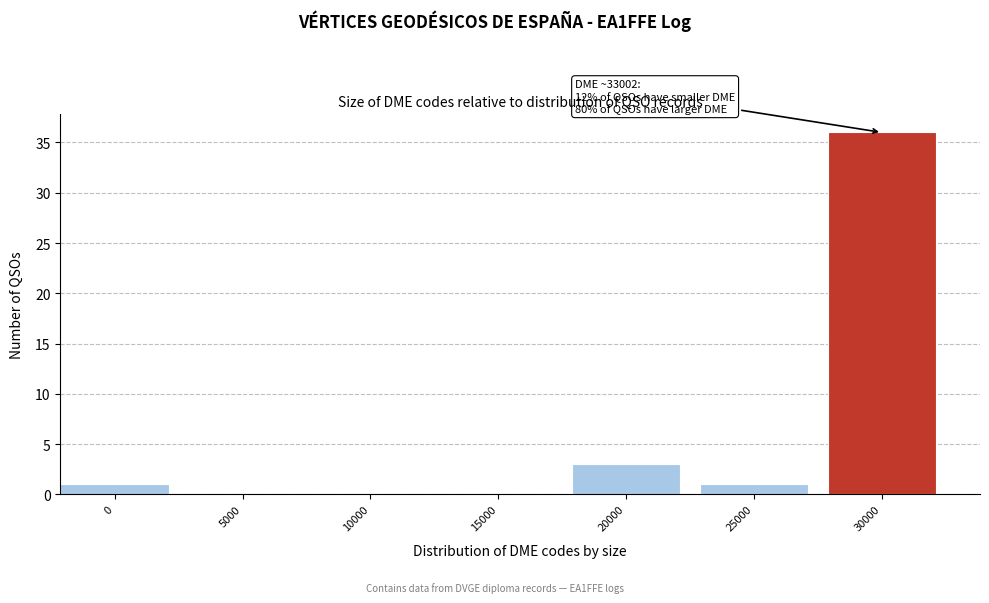

Reading left to right, transcribe all the data shown in this chart.

0=1	5000=0	10000=0	15000=0	20000=3	25000=1	30000=36